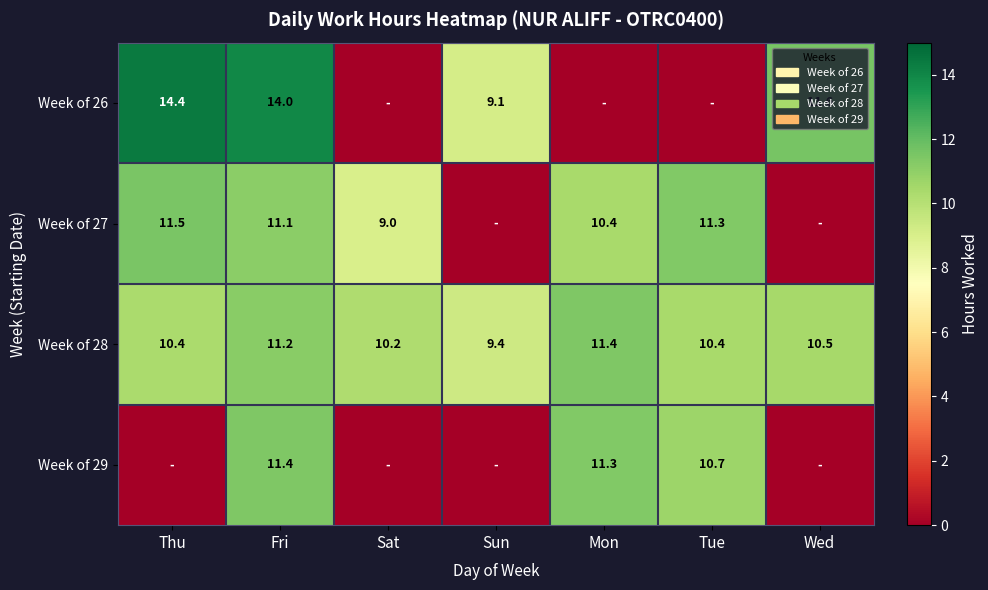

Read the Week of 28 value at Sun.

9.4